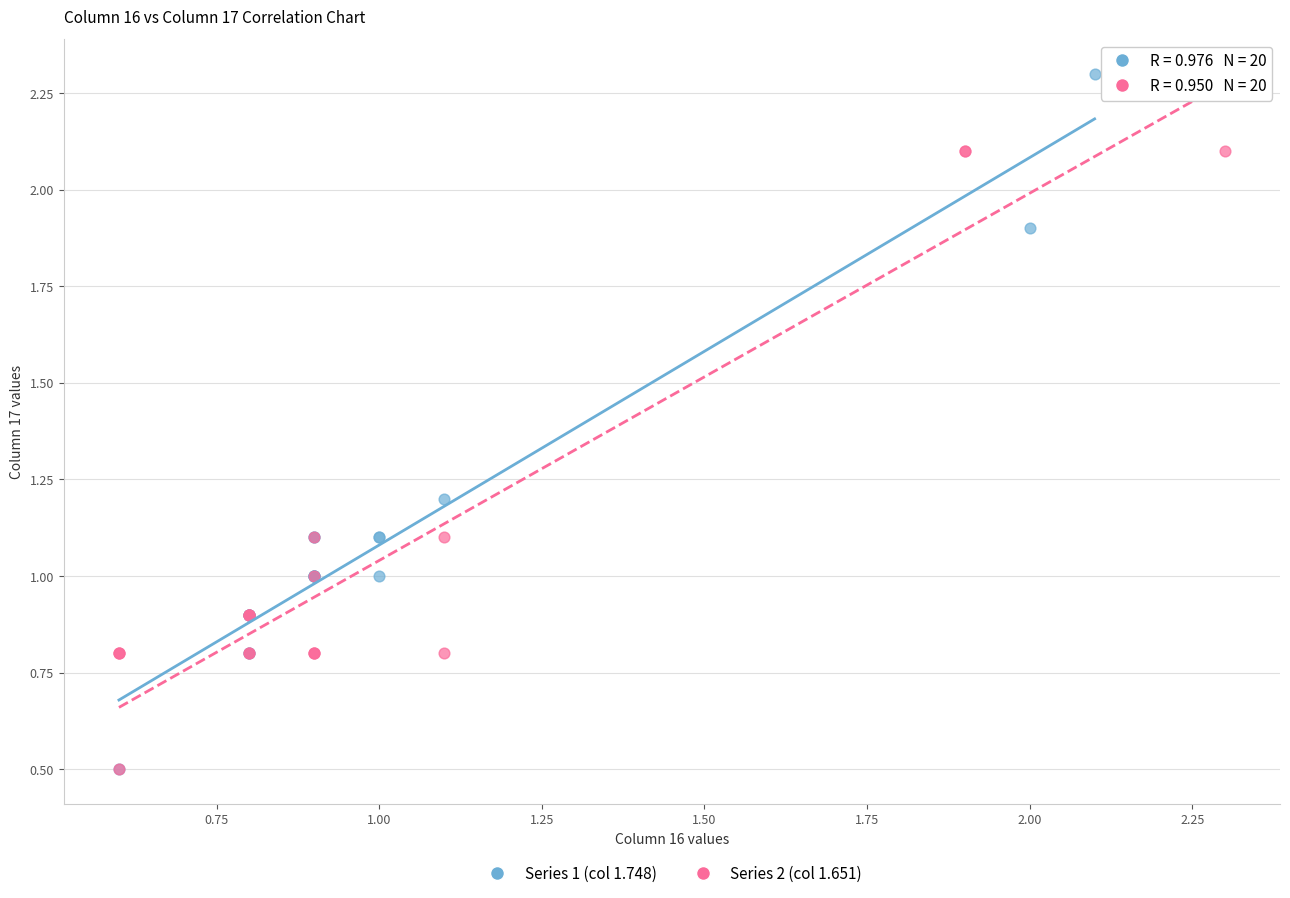

Which series has the widest spread of Y values?

Series 1 (col 1.748)